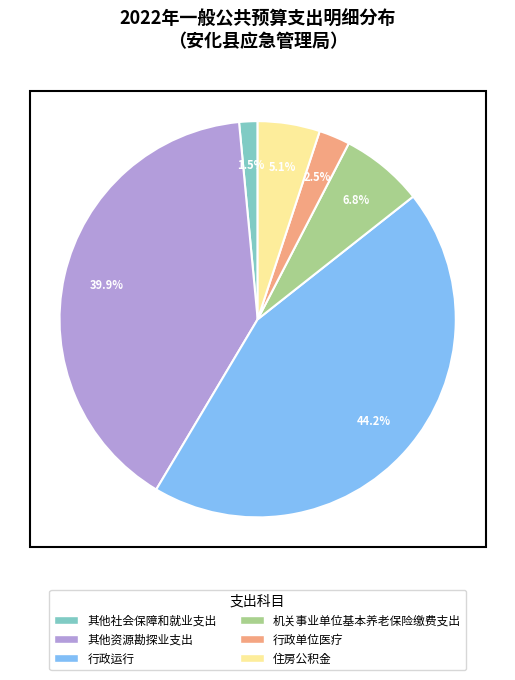

Which slice is the smallest?

其他社会保障和就业支出